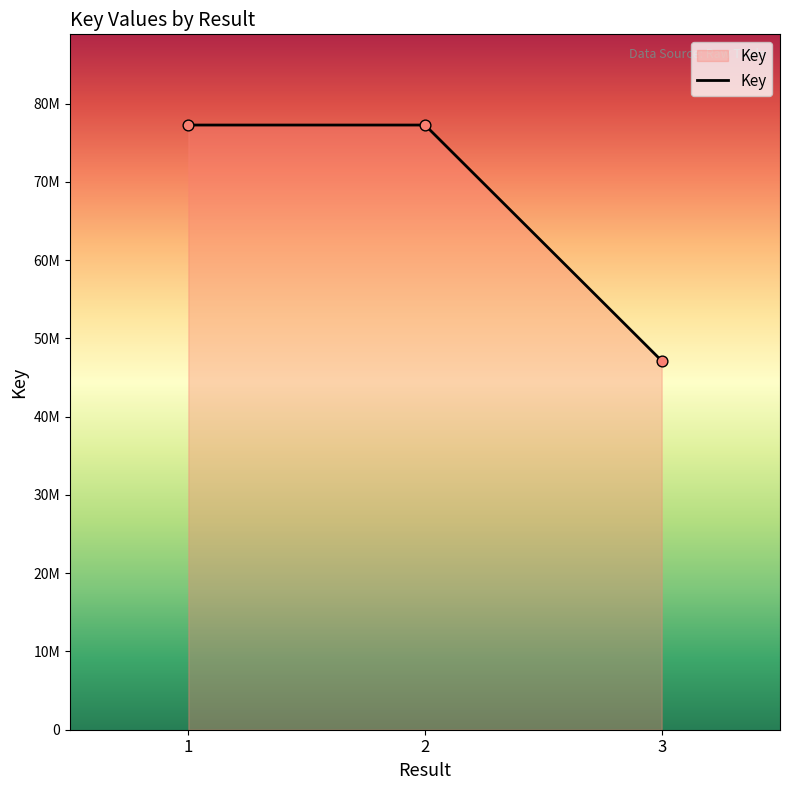

What is the ratio of the value at 1 to the value at 2?

1.0